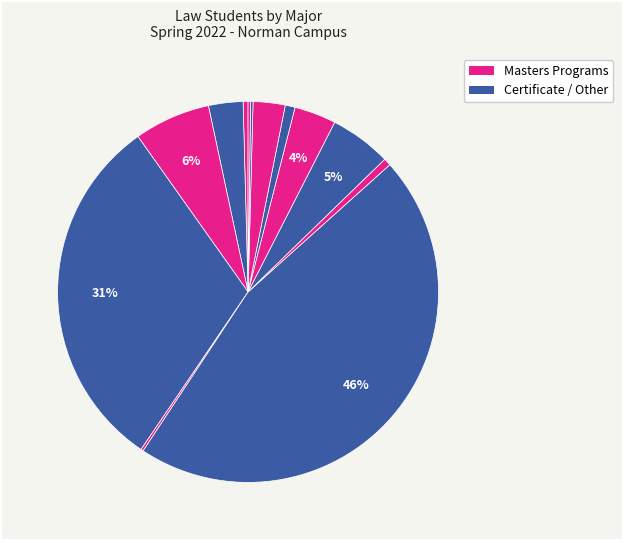

Rank the categories by value from highest to lowest.

M522 - Indigenous Peoples Law MLS-OL, M503 - Healthcare Law MLS-OL, M368 - Energy & Nat Res Law MLS-OL, M589 - Internat Business Law MLS-OL, M752 - Oil, Gas, & Energy Law MLS-OL, M361 - Law-OL, G069 - Indigenous Peoples Law-OL, G036 - Energy & Nat Res Law-OL, M526 - Indigenous Peoples Law LLM-OL, M355 - Energy-Nat Resource Law LLM-OL, M504 - Healthcare Law LLM-OL, K633 - Law Dual Degree, X051 - Law Visitor